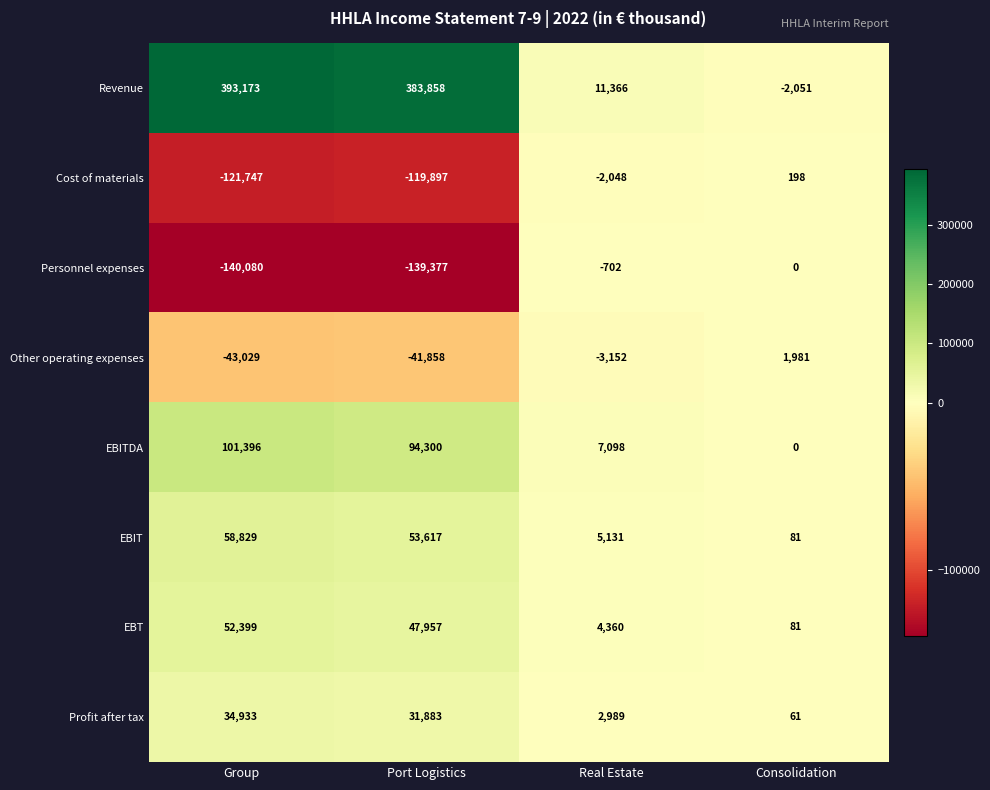

List the labels in order of EBIT value, largest first.

Group, Port Logistics, Real Estate, Consolidation